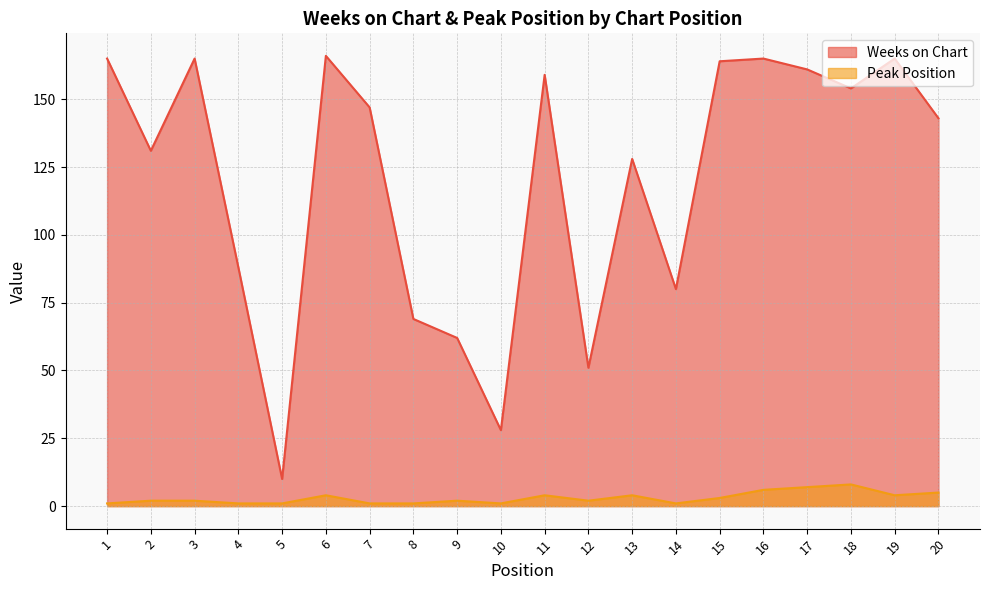

What is the minimum value for Weeks on Chart?

10